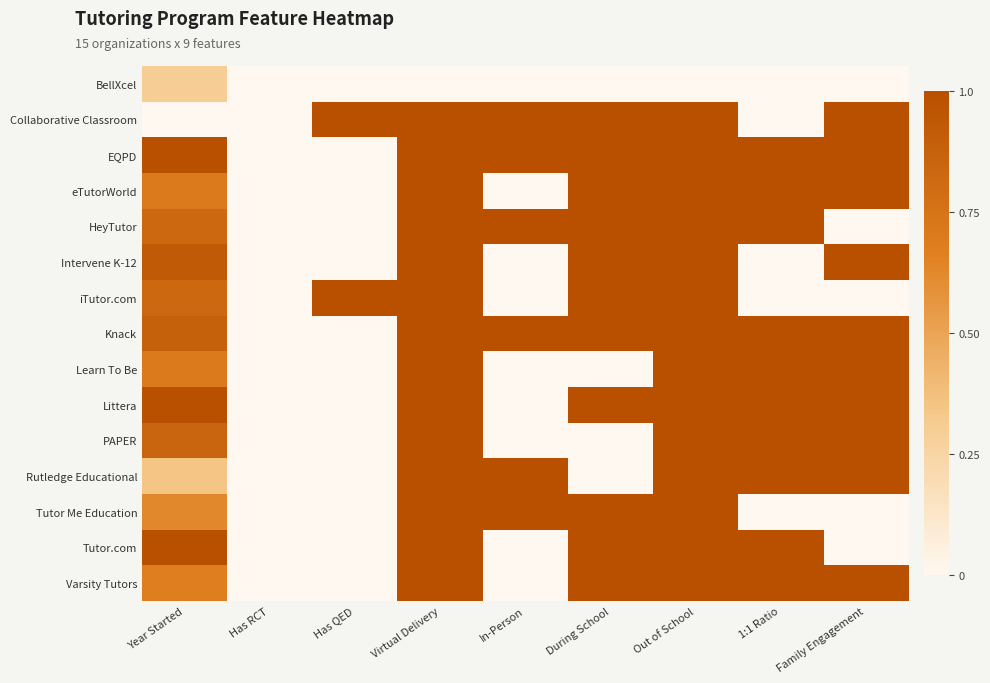

What is the difference between the highest and lowest values at Year Started?

1.0